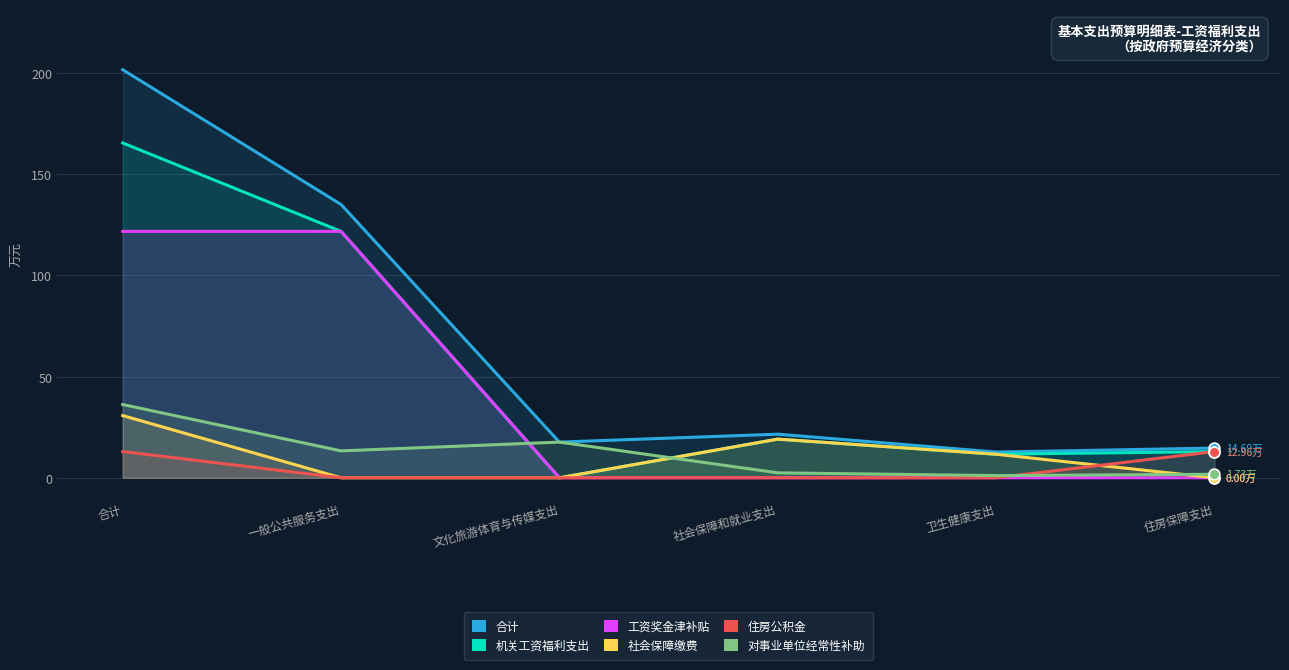

Is the value of 机关工资福利支出 at 住房保障支出 greater than the value of 合计 at 社会保障和就业支出?

No